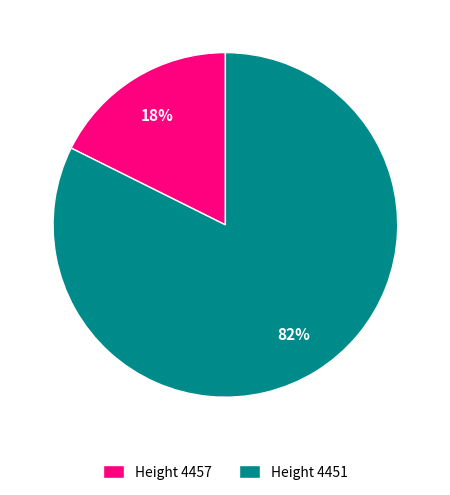

The Height 4457 slice represents 18% of the pie. True or false?

True